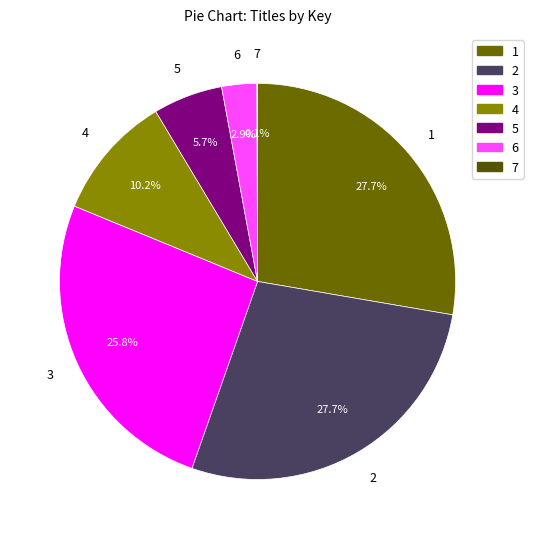

Combined, do 2 and 4 account for over 50%?

No